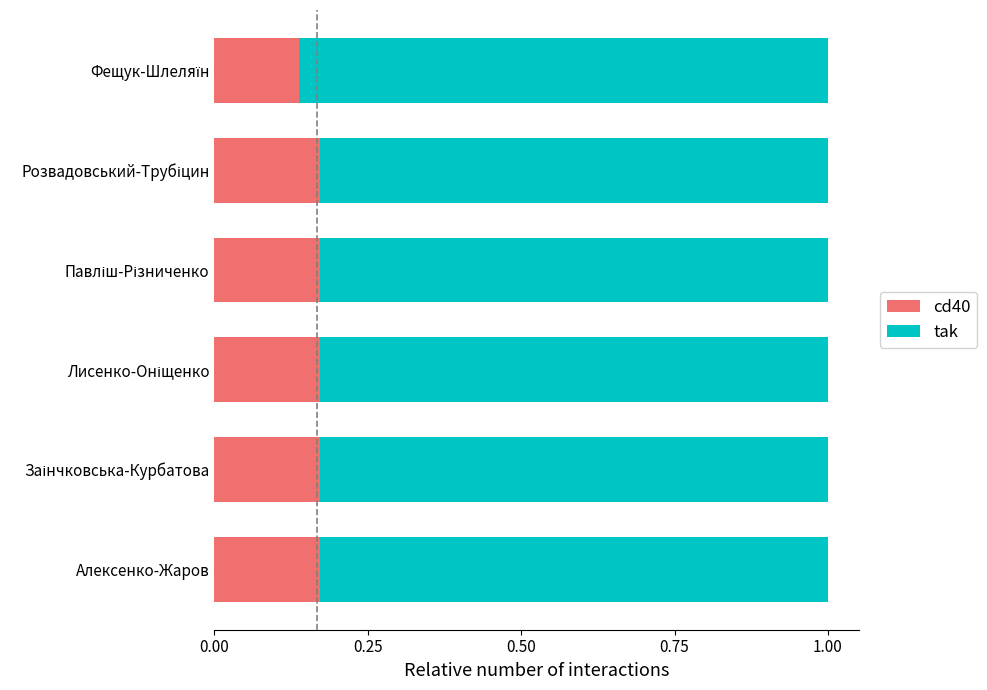

How many cd40 values are between 0 and 1?

6